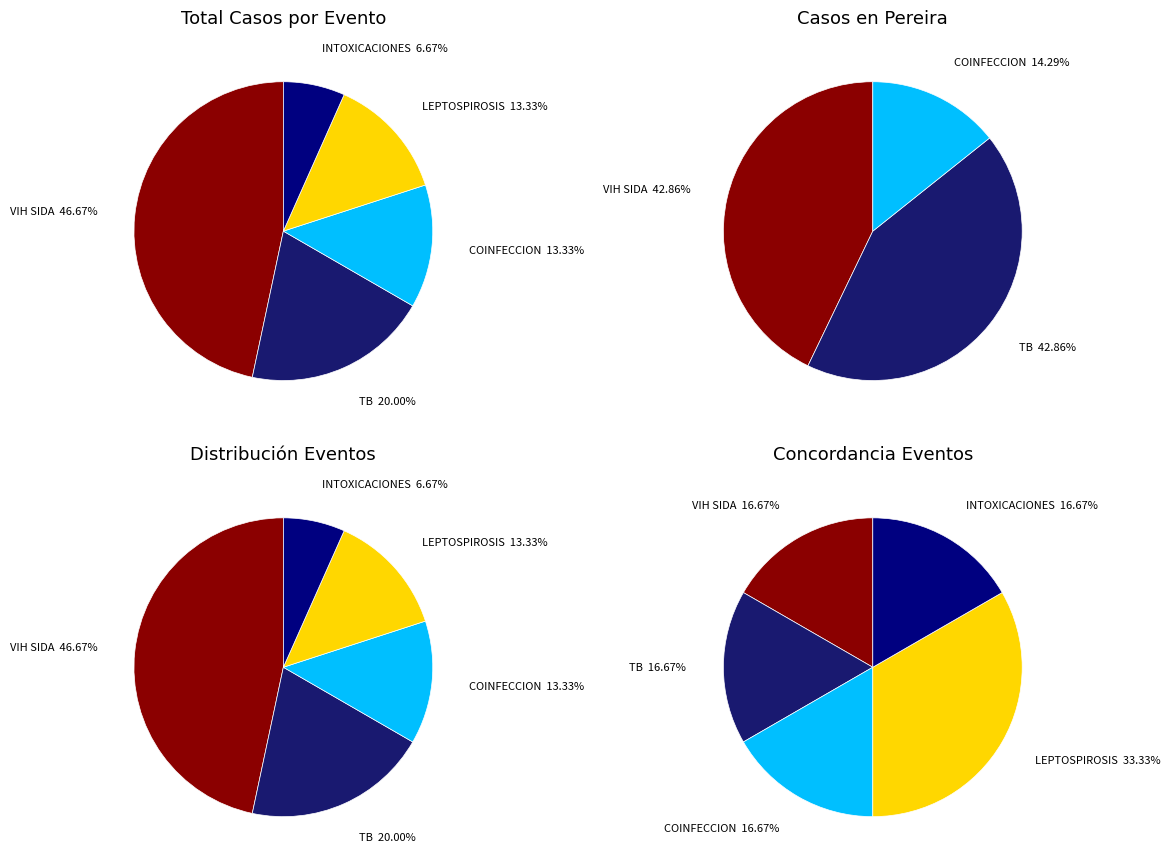

Is it true that pereira is 11% of the pie?

False